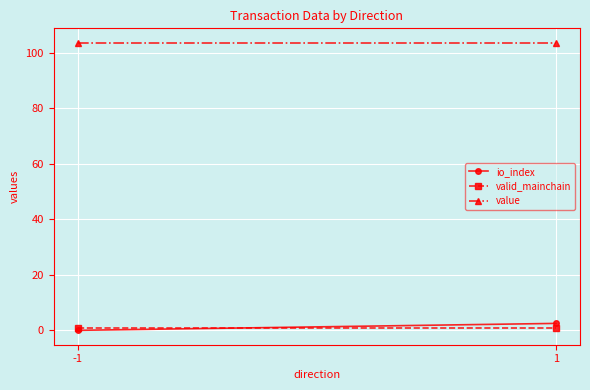

How many data points in io_index are above 2?

1